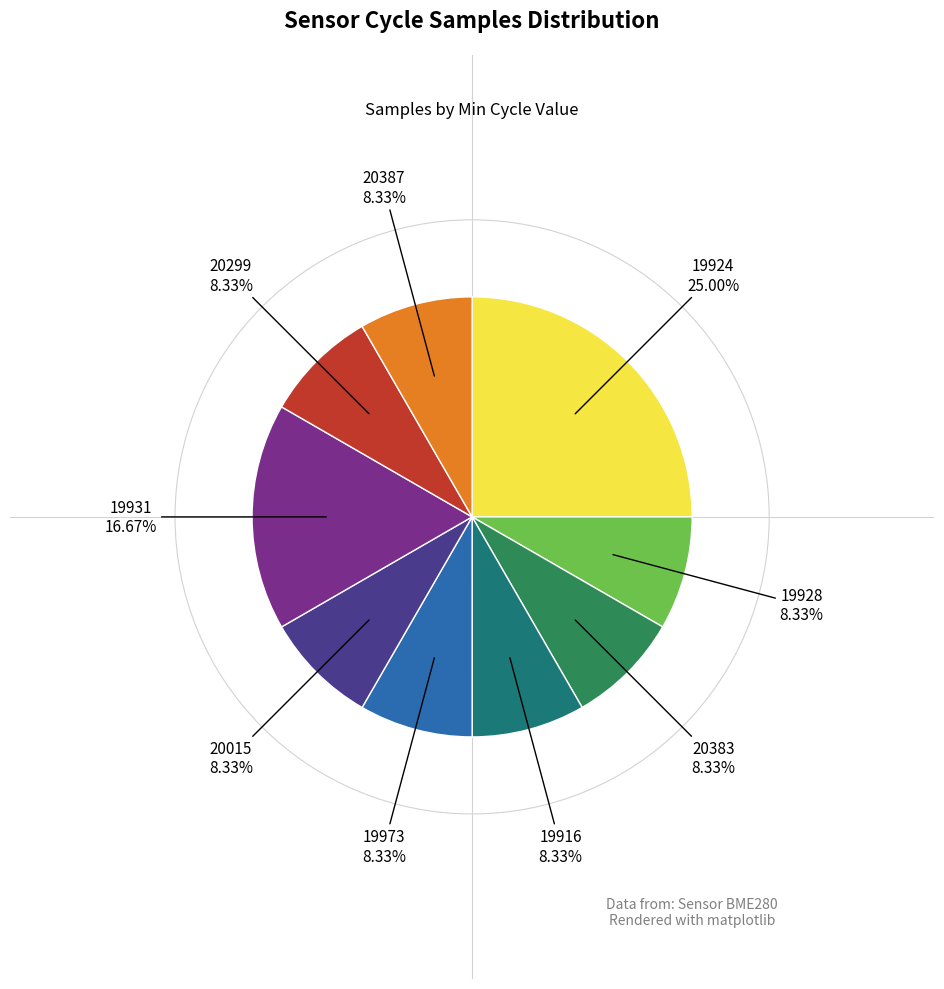

Is there a majority slice in this chart?

No